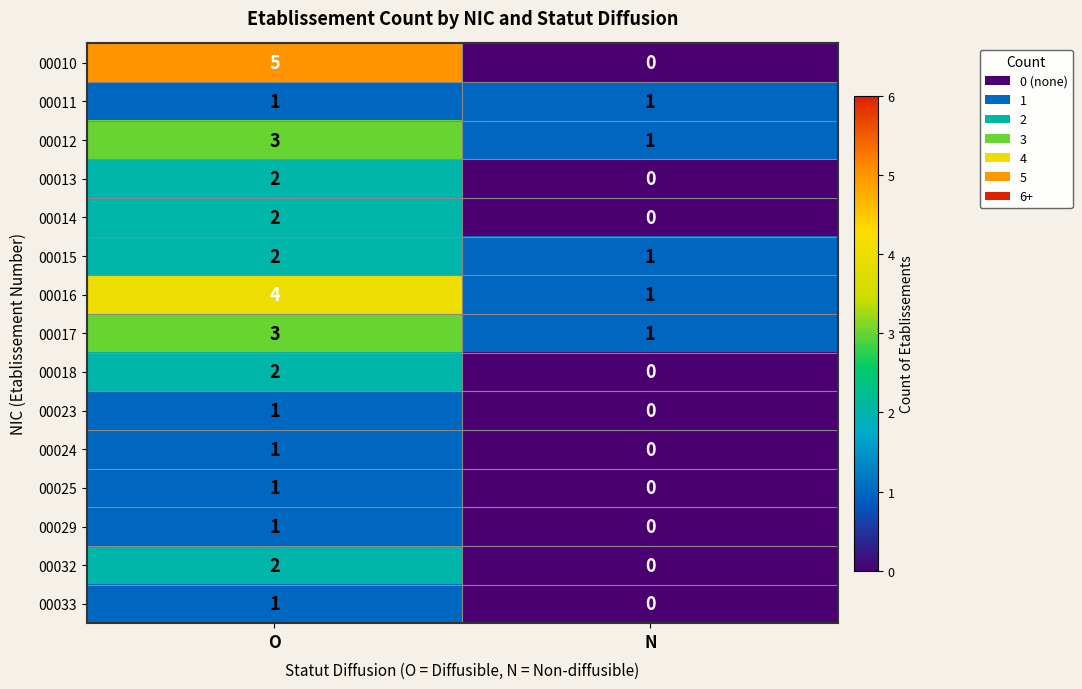

The 00012 series shows 1 at N. True or false?

True